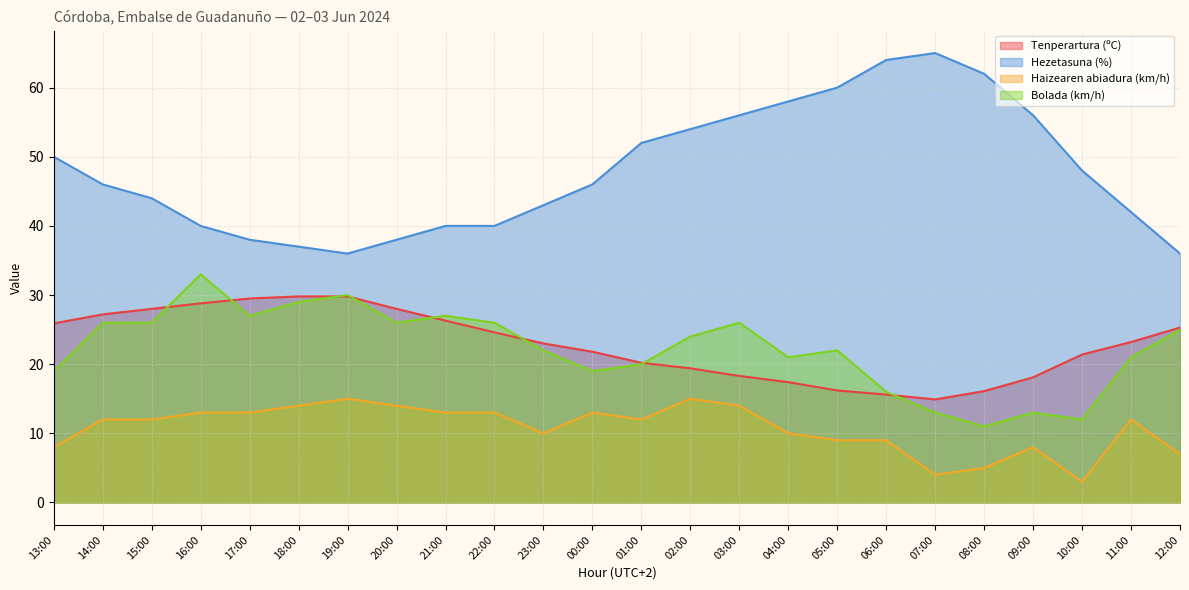

What is the highest value of the Tenperartura (ºC) series?

29.8